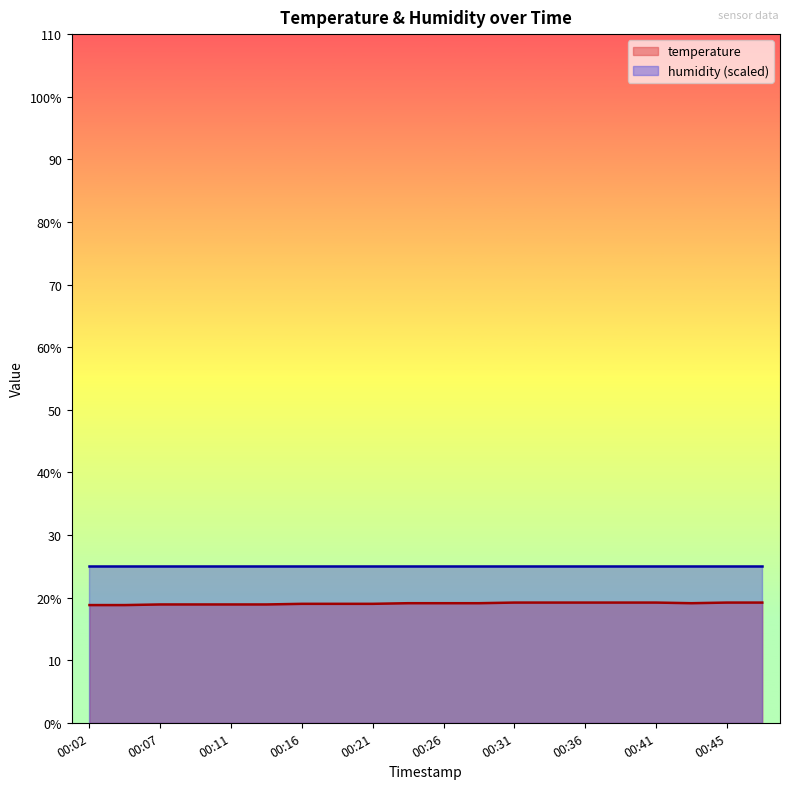

Reading right to left, list all the values displayed in this chart.

00:48=19.2	00:45=19.2	00:43=19.1	00:41=19.2	00:38=19.2	00:36=19.2	00:33=19.2	00:31=19.2	00:28=19.1	00:26=19.1	00:24=19.1	00:21=19.0	00:19=19.0	00:16=19.0	00:14=18.9	00:11=18.9	00:09=18.9	00:07=18.9	00:04=18.8	00:02=18.8